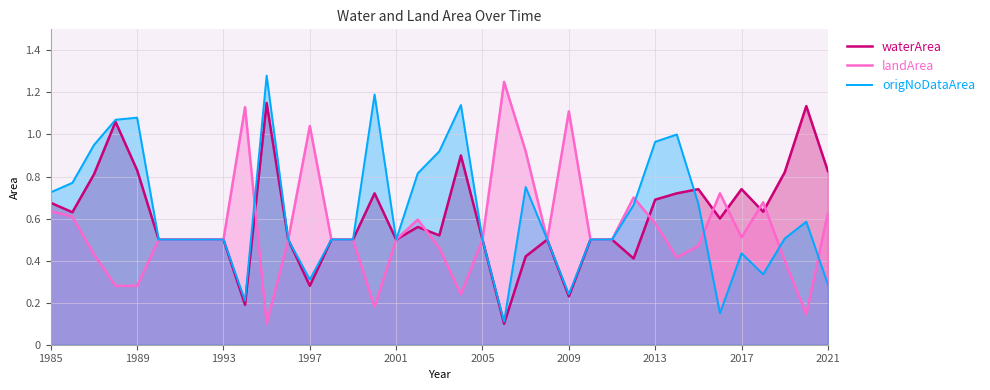

What is the value of the origNoDataArea point at the 8th from the left?

0.5